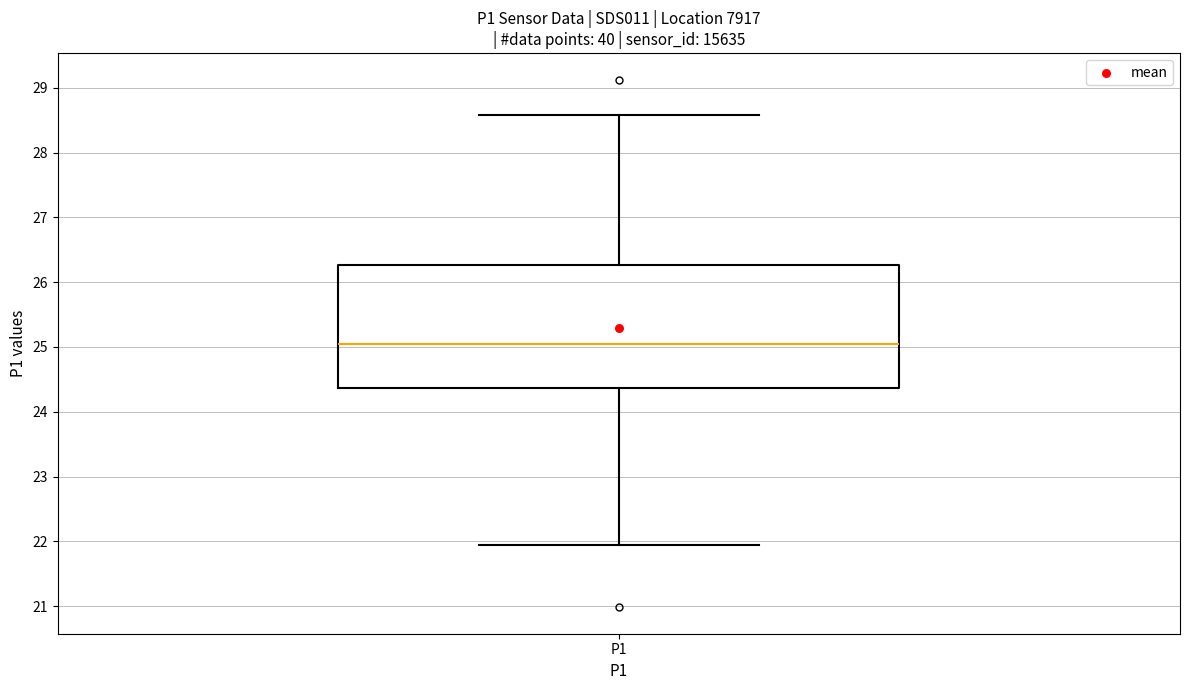

Read this box plot against the y-axis: the position of the median line, the range covered by the box, and the ends of both whiskers. The values are not printed on the chart, so give them approximately, as read against the axis.

median 25.1, box 24.4 to 26.3, whiskers 22.0 to 28.6